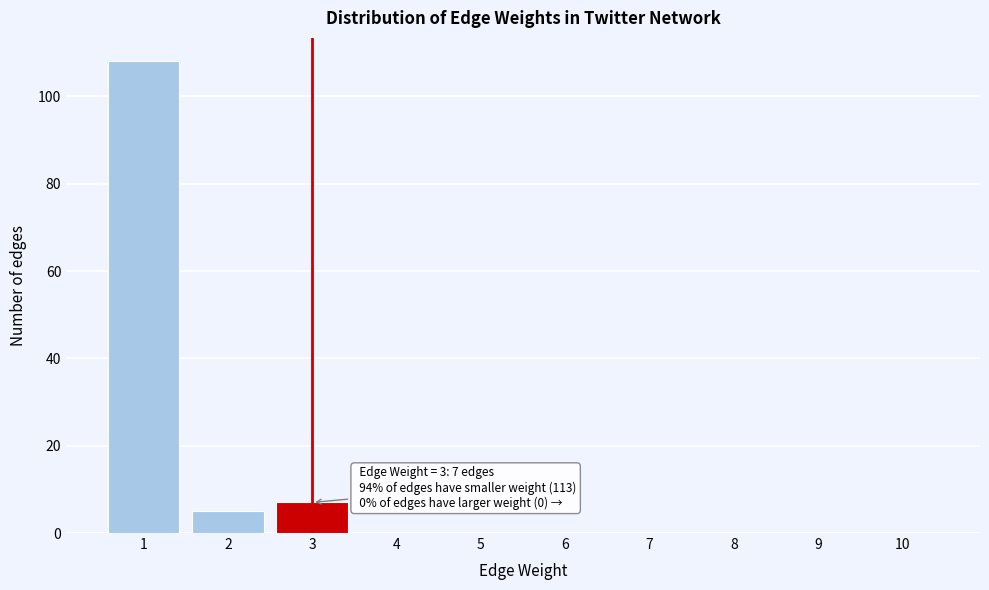

Reading left to right, what are all the values shown in this chart?

1=108	2=5	3=7	4=0	5=0	6=0	7=0	8=0	9=0	10=0